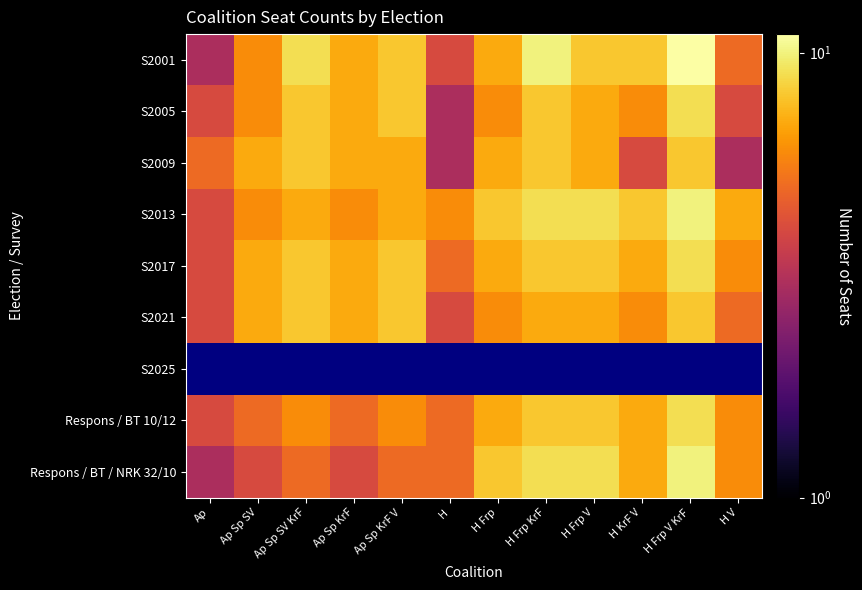

Reading left to right, extract all data points from this chart.

S2001: Ap=3	Ap Sp SV=6	Ap Sp SV KrF=9	Ap Sp KrF=7	Ap Sp KrF V=8	H=4	H Frp=7	H Frp KrF=10	H Frp V=8	H KrF V=8	H Frp V KrF=11	H V=5
S2005: Ap=4	Ap Sp SV=6	Ap Sp SV KrF=8	Ap Sp KrF=7	Ap Sp KrF V=8	H=3	H Frp=6	H Frp KrF=8	H Frp V=7	H KrF V=6	H Frp V KrF=9	H V=4
S2009: Ap=5	Ap Sp SV=7	Ap Sp SV KrF=8	Ap Sp KrF=7	Ap Sp KrF V=7	H=3	H Frp=7	H Frp KrF=8	H Frp V=7	H KrF V=4	H Frp V KrF=8	H V=3
S2013: Ap=4	Ap Sp SV=6	Ap Sp SV KrF=7	Ap Sp KrF=6	Ap Sp KrF V=7	H=6	H Frp=8	H Frp KrF=9	H Frp V=9	H KrF V=8	H Frp V KrF=10	H V=7
S2017: Ap=4	Ap Sp SV=7	Ap Sp SV KrF=8	Ap Sp KrF=7	Ap Sp KrF V=8	H=5	H Frp=7	H Frp KrF=8	H Frp V=8	H KrF V=7	H Frp V KrF=9	H V=6
S2021: Ap=4	Ap Sp SV=7	Ap Sp SV KrF=8	Ap Sp KrF=7	Ap Sp KrF V=8	H=4	H Frp=6	H Frp KrF=7	H Frp V=7	H KrF V=6	H Frp V KrF=8	H V=5
S2025: Ap=0	Ap Sp SV=0	Ap Sp SV KrF=0	Ap Sp KrF=0	Ap Sp KrF V=0	H=0	H Frp=0	H Frp KrF=0	H Frp V=0	H KrF V=0	H Frp V KrF=0	H V=0
Respons / BT 10/12: Ap=4	Ap Sp SV=5	Ap Sp SV KrF=6	Ap Sp KrF=5	Ap Sp KrF V=6	H=5	H Frp=7	H Frp KrF=8	H Frp V=8	H KrF V=7	H Frp V KrF=9	H V=6
Respons / BT / NRK 32/10: Ap=3	Ap Sp SV=4	Ap Sp SV KrF=5	Ap Sp KrF=4	Ap Sp KrF V=5	H=5	H Frp=8	H Frp KrF=9	H Frp V=9	H KrF V=7	H Frp V KrF=10	H V=6